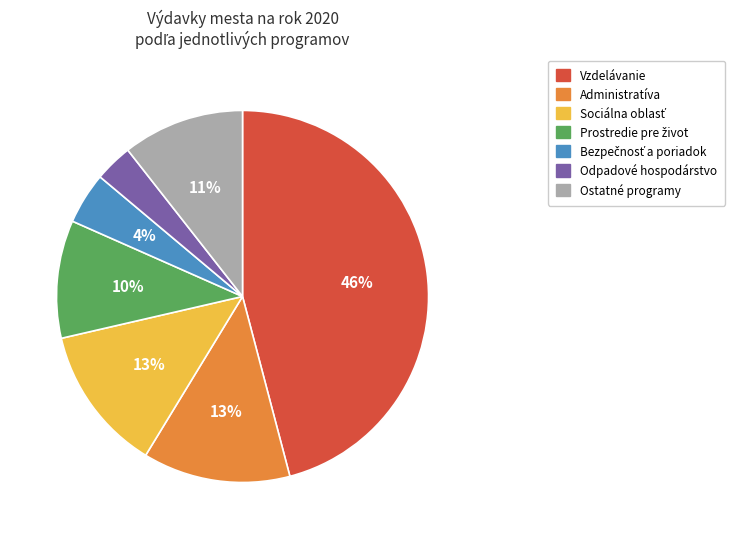

To the nearest percent, what is the average slice percentage?

14%